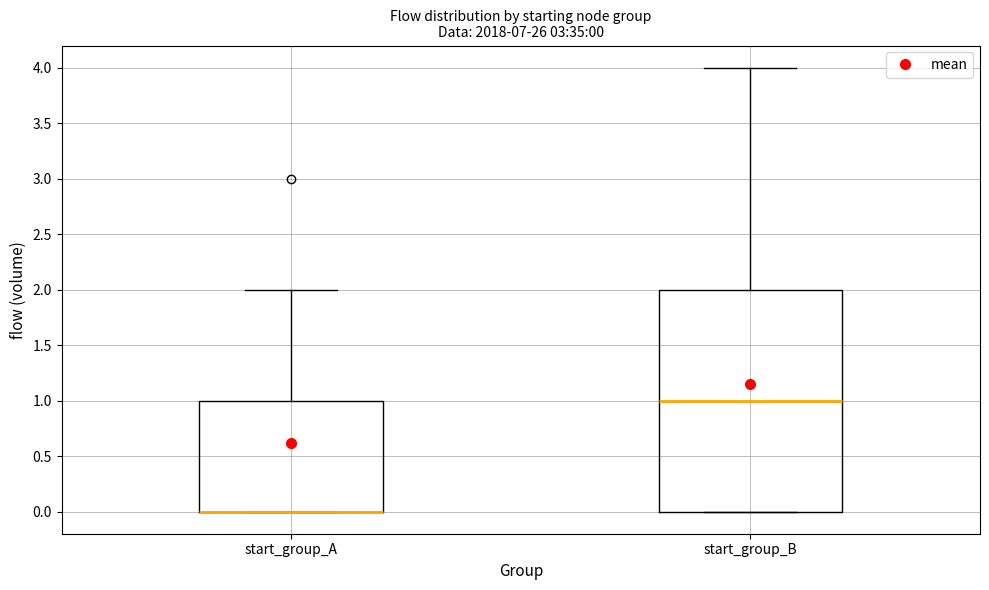

Comparing the boxes themselves (not the whiskers), which one is the tallest?

start_group_B